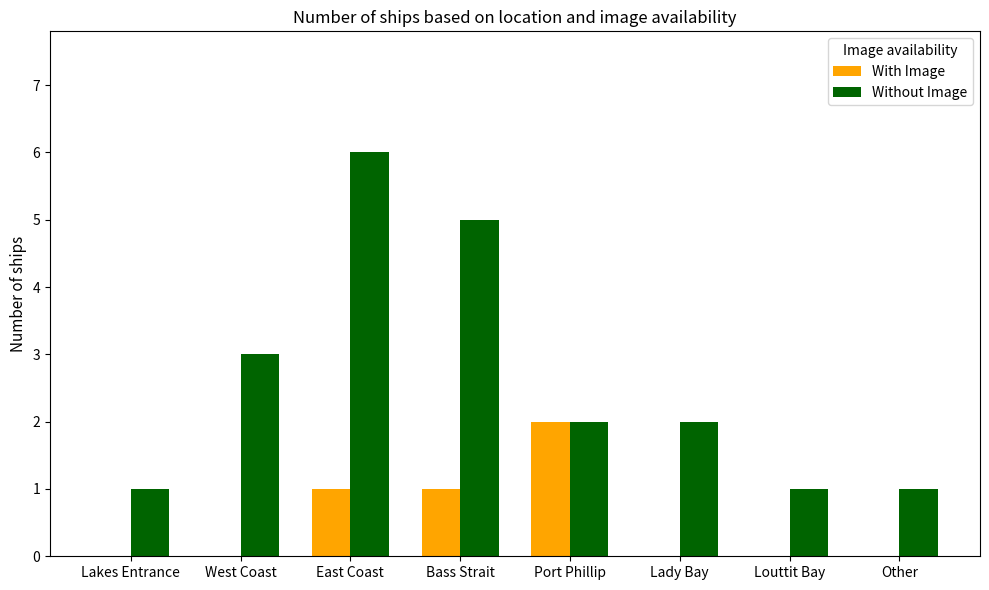

True or false: With Image has a value of 1 at East Coast.

True